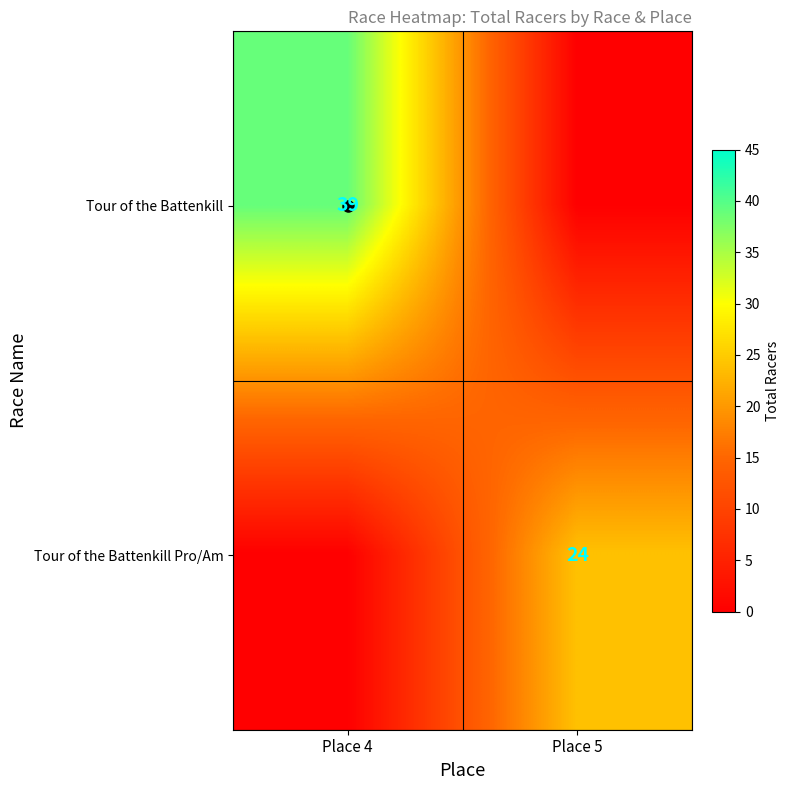

At which category is the sum across all series the highest?

Place 4